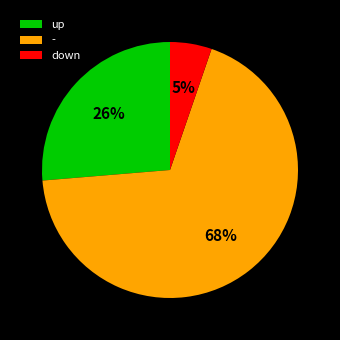

Does any single category account for the majority?

Yes